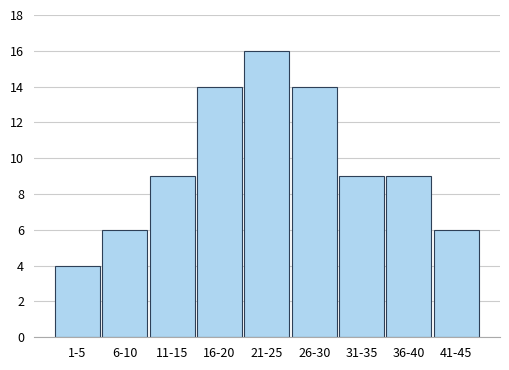

Reading left to right, extract all data points from this chart.

4	6	9	14	16	14	9	9	6